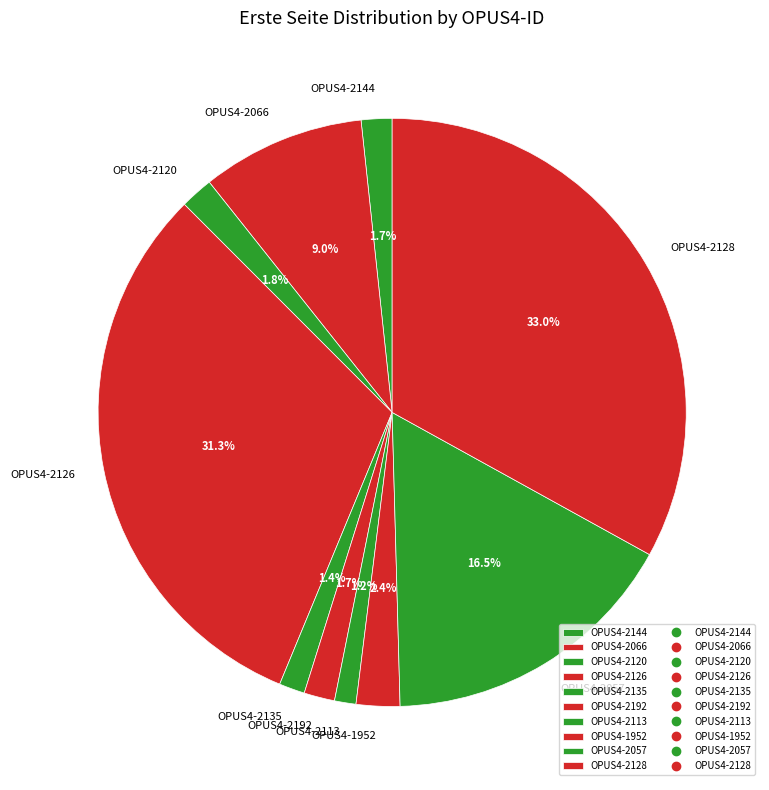

Does OPUS4-2192 represent more than half of the total?

No